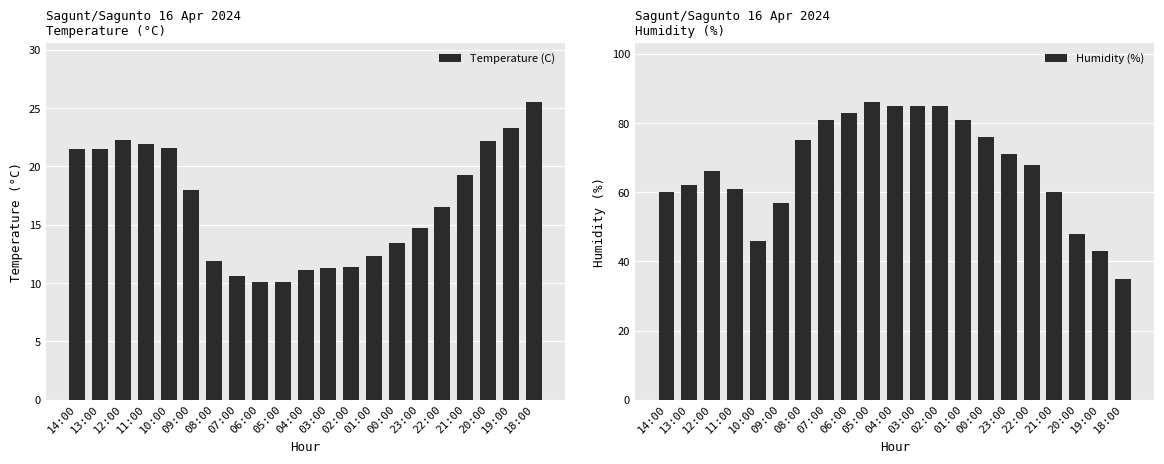

Rank the categories by Humidity (%) value from lowest to highest.

18:00, 19:00, 10:00, 20:00, 09:00, 14:00, 21:00, 11:00, 13:00, 12:00, 22:00, 23:00, 08:00, 00:00, 07:00, 01:00, 06:00, 04:00, 03:00, 02:00, 05:00